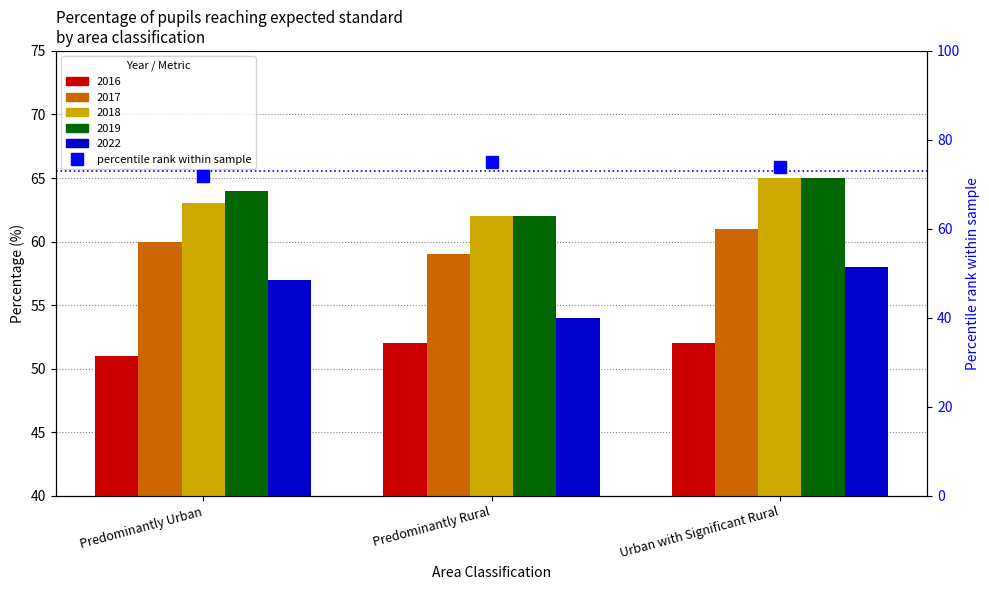

At which label does 2017 first exceed 60?

Urban with Significant Rural